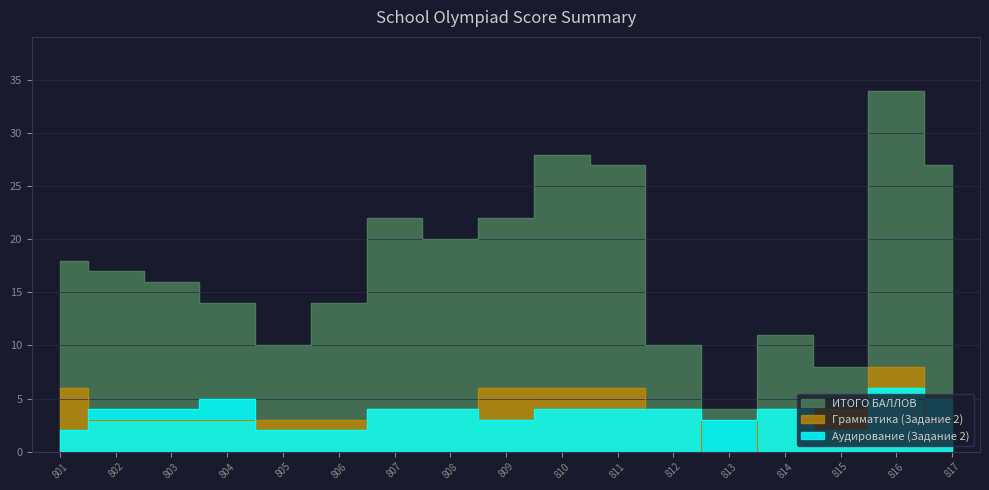

What value does the ИТОГО БАЛЛОВ series have at 801, to the nearest 5?

20